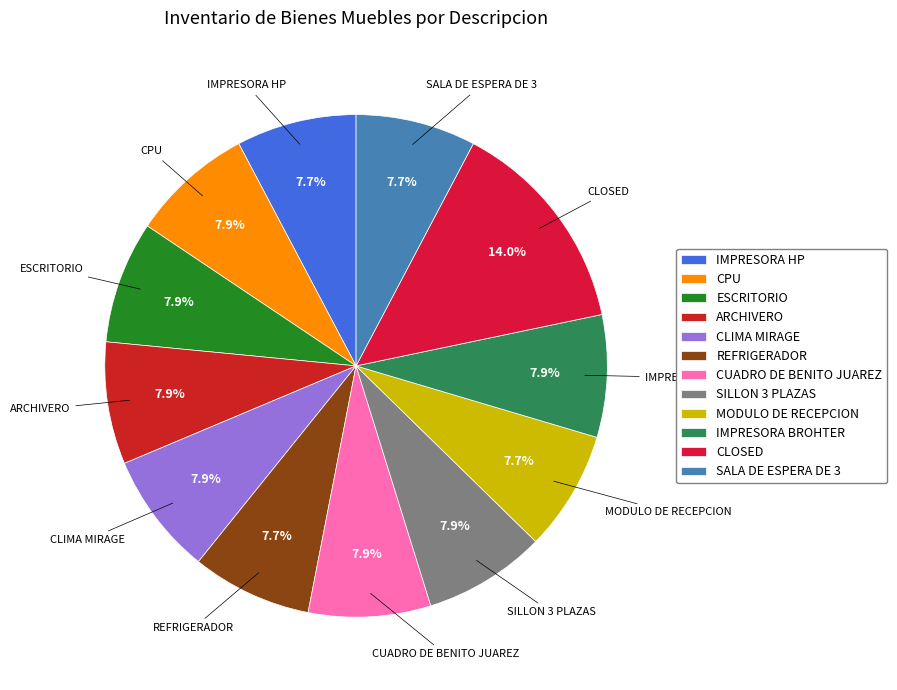

How many segments does this pie chart have?

12